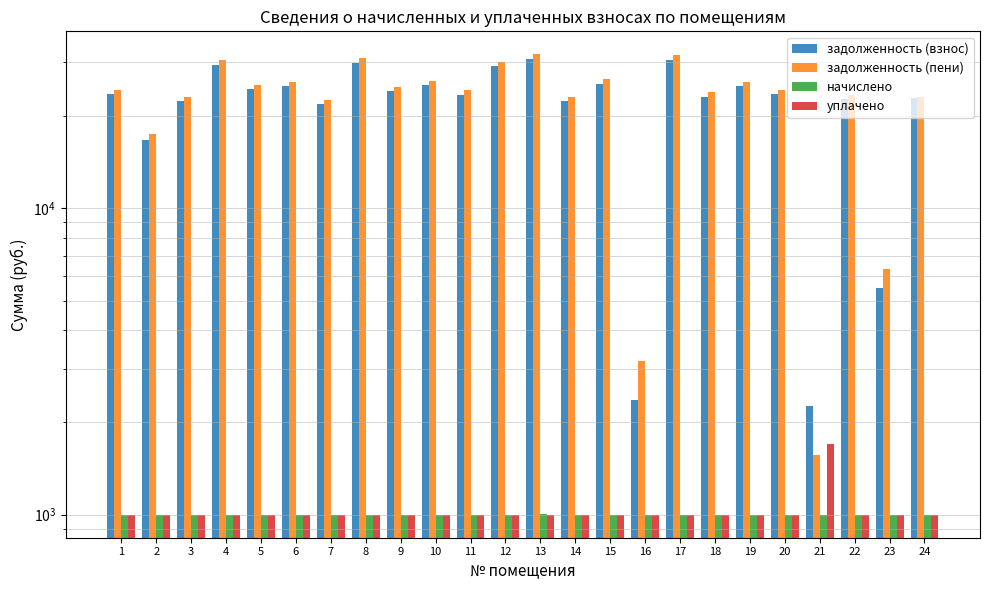

Rank the series by their maximum value, from highest to lowest.

задолженность (пени), задолженность (взнос), уплачено, начислено